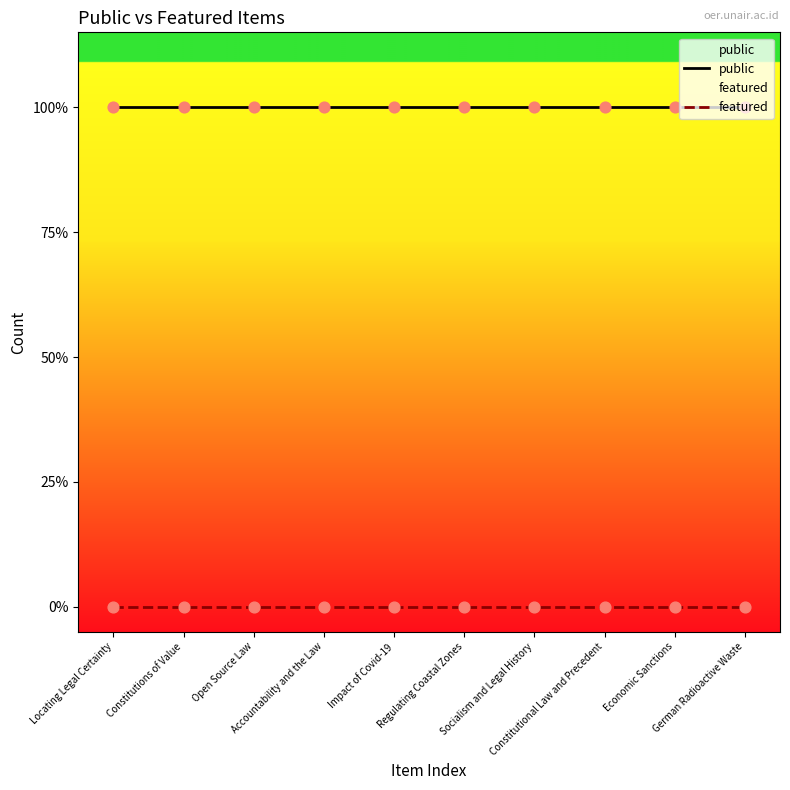

Which series has the largest total across all categories?

public